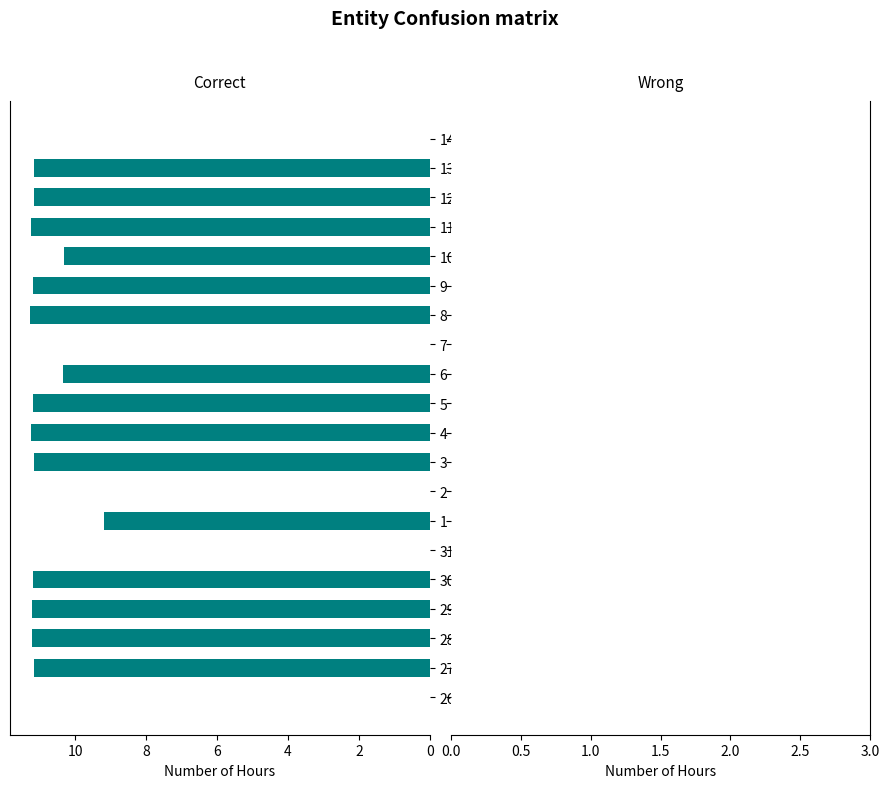

What is the change in value from 3 to 6?

-0.8